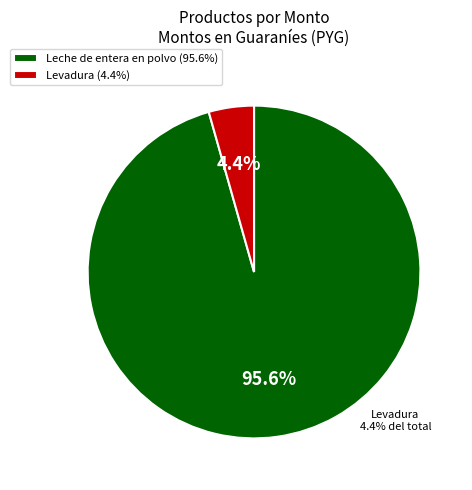

To the nearest percent, what percentage of the pie is Leche de entera en polvo?

96%